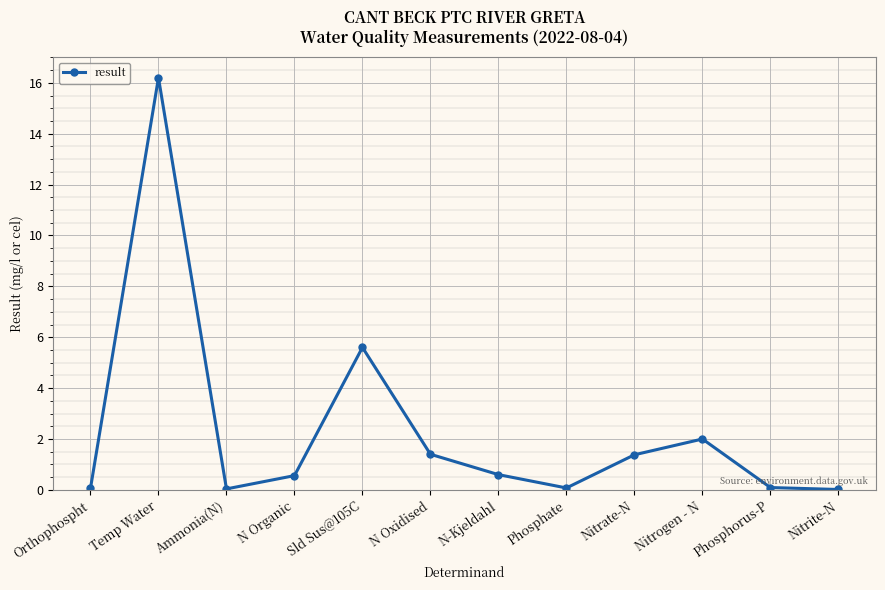

What is the difference between the maximum and minimum values?

16.2